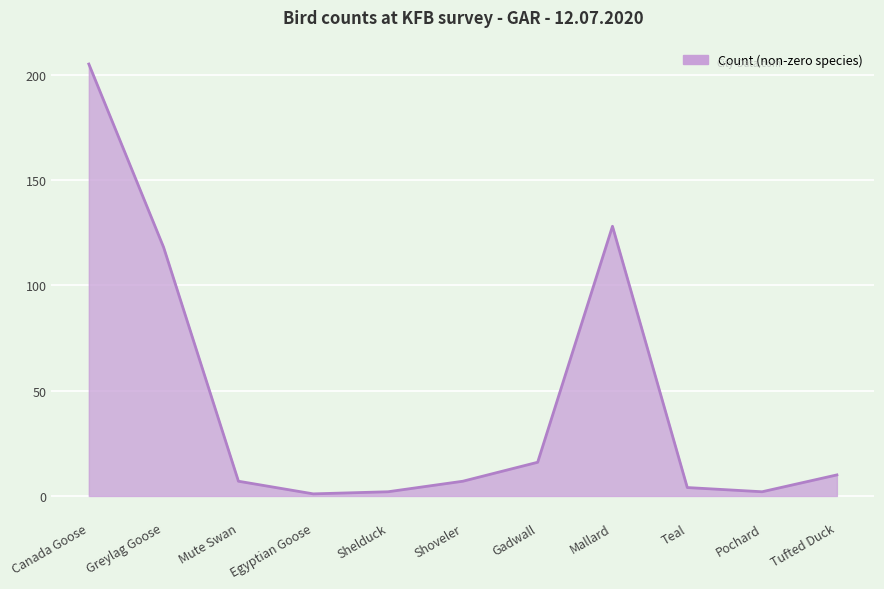

Which label corresponds to the largest value in the chart?

Canada Goose